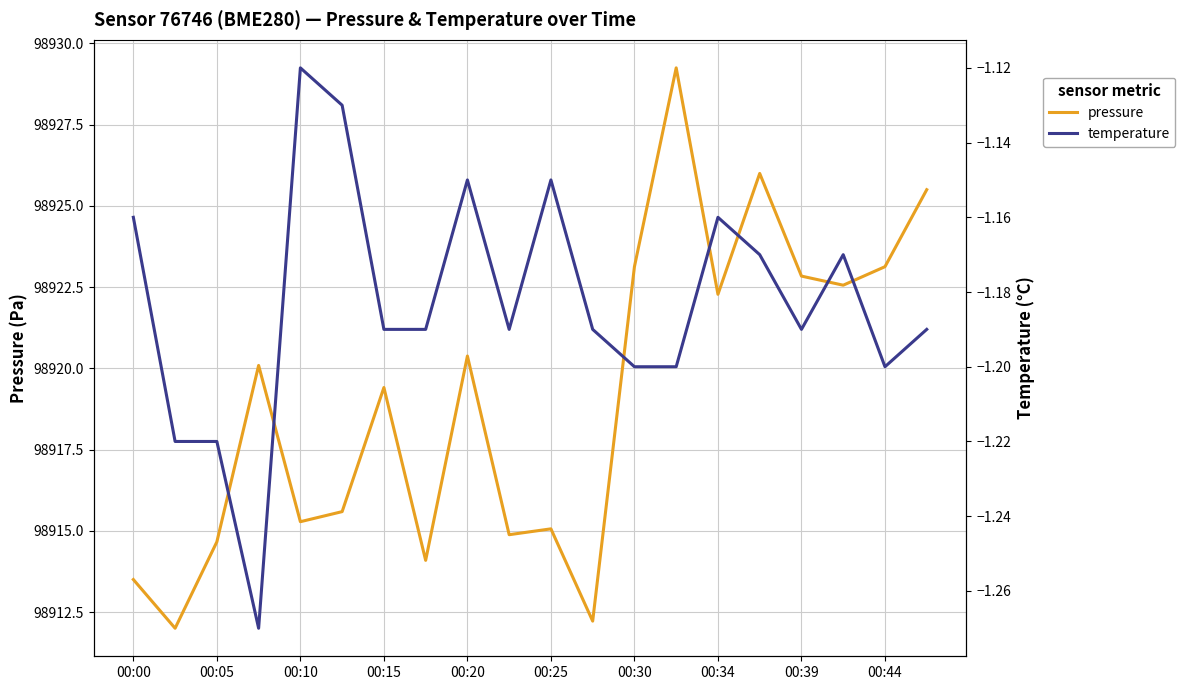

What is the spread (max minus min) of values at 13?

98930.4